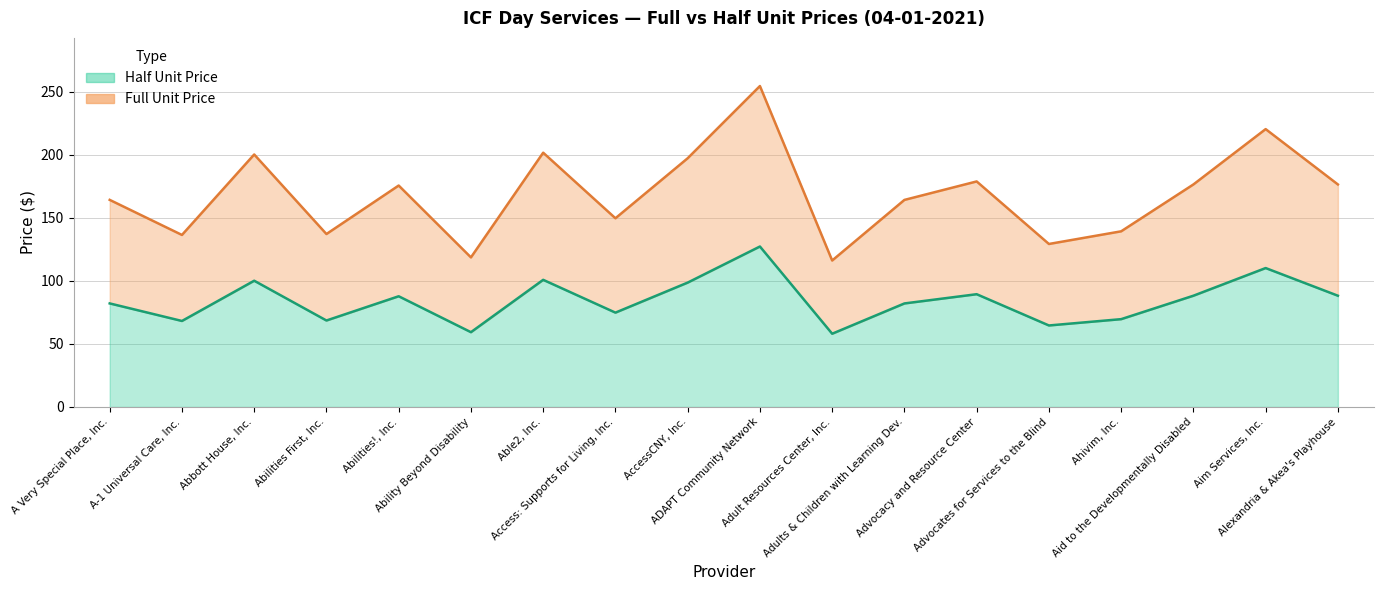

Is it true that Full Unit Price equals 116.2 at Adult Resources Center, Inc.?

True